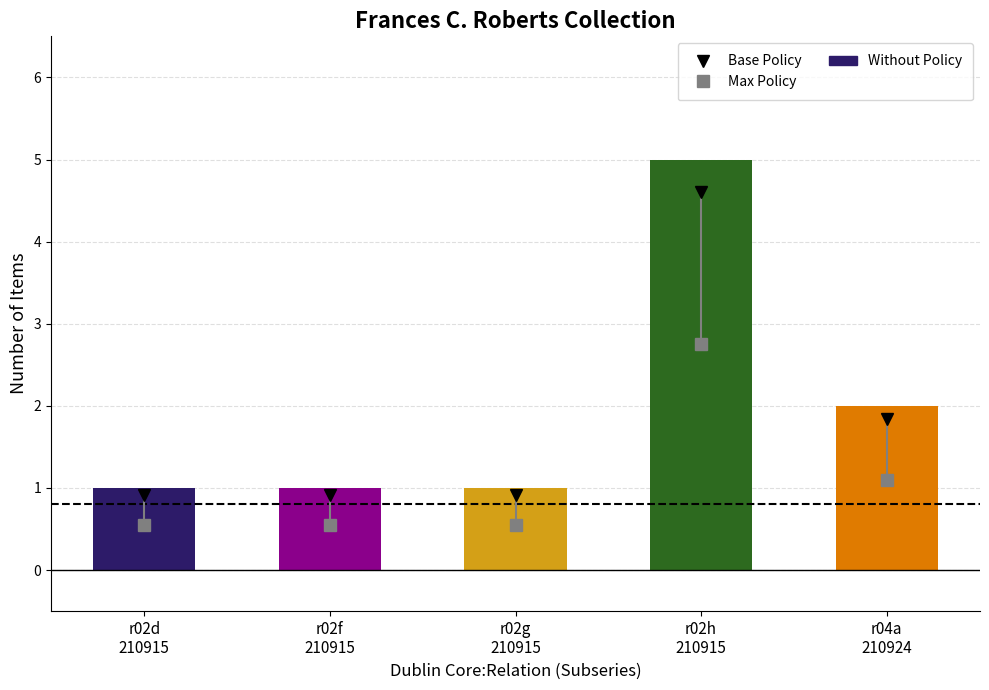

Where is the data nearest to the value 3?

r04a
210924